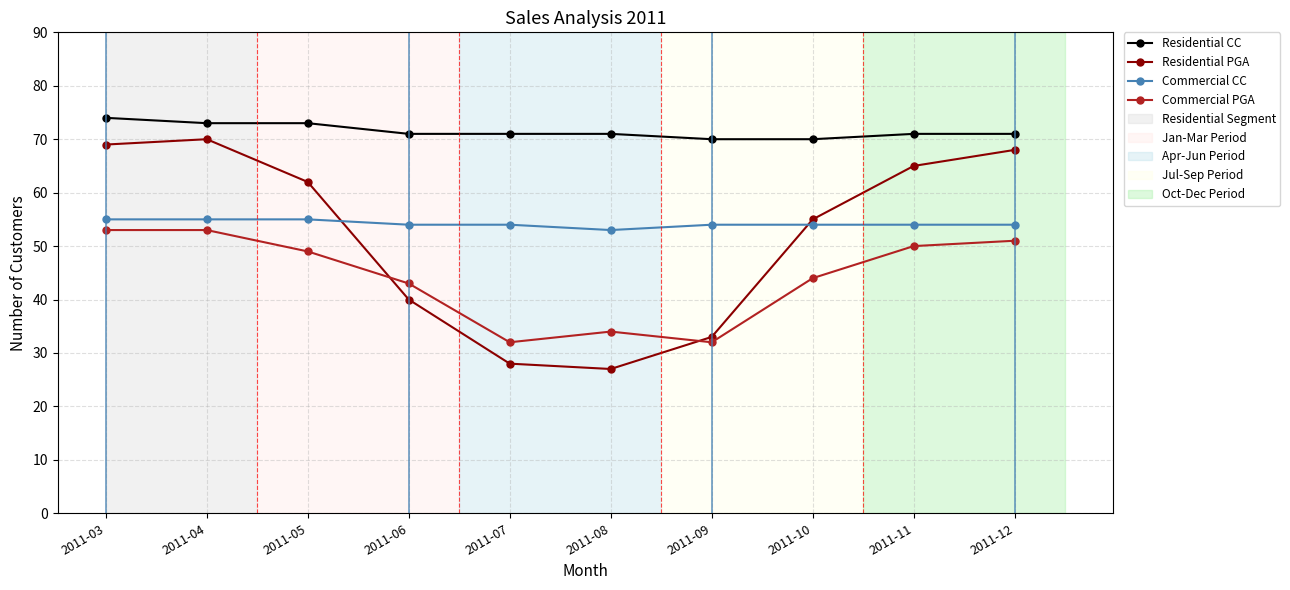

Which series has the largest total across all categories?

Residential CC